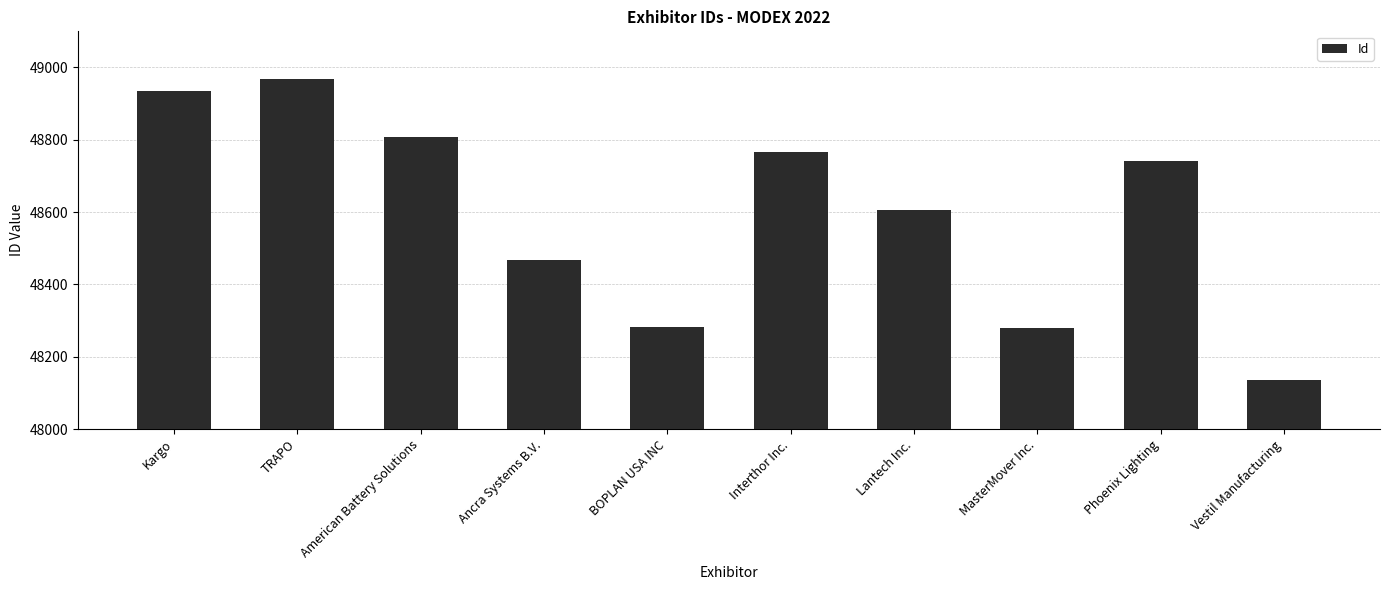

What is the label of the 8th bar from the left?

MasterMover Inc.